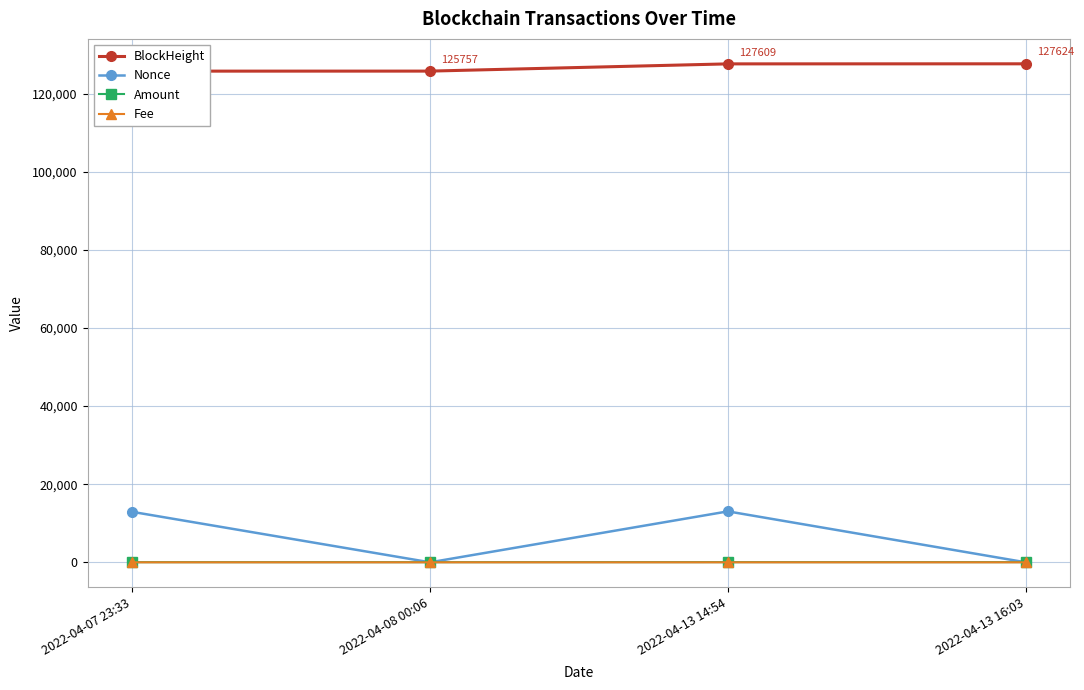

How many categories are shown in the chart?

4